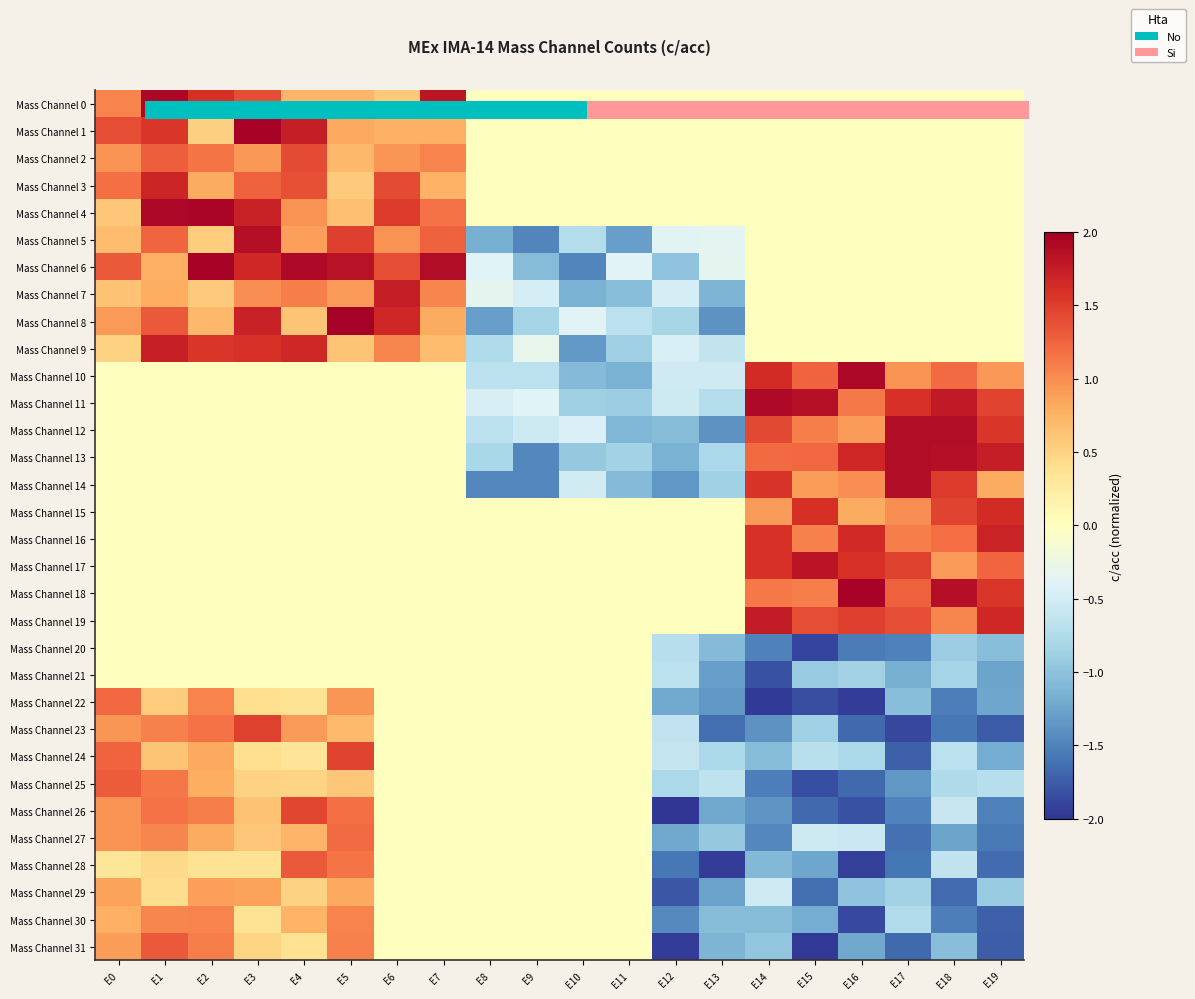

How many distinct data groups are displayed?

32